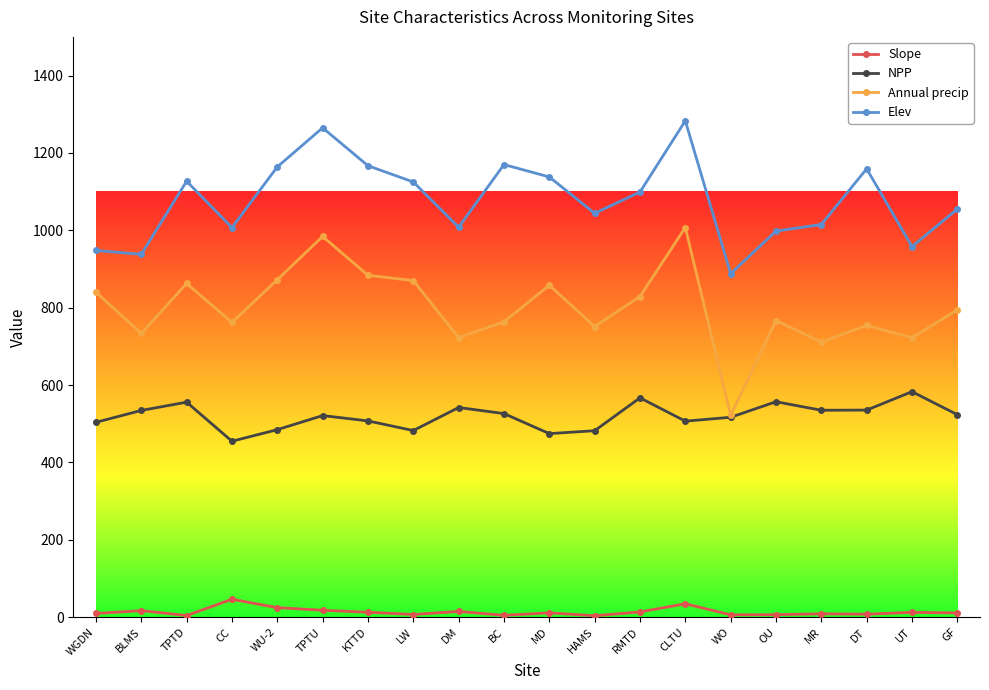

What position from the left is CLTU?

14